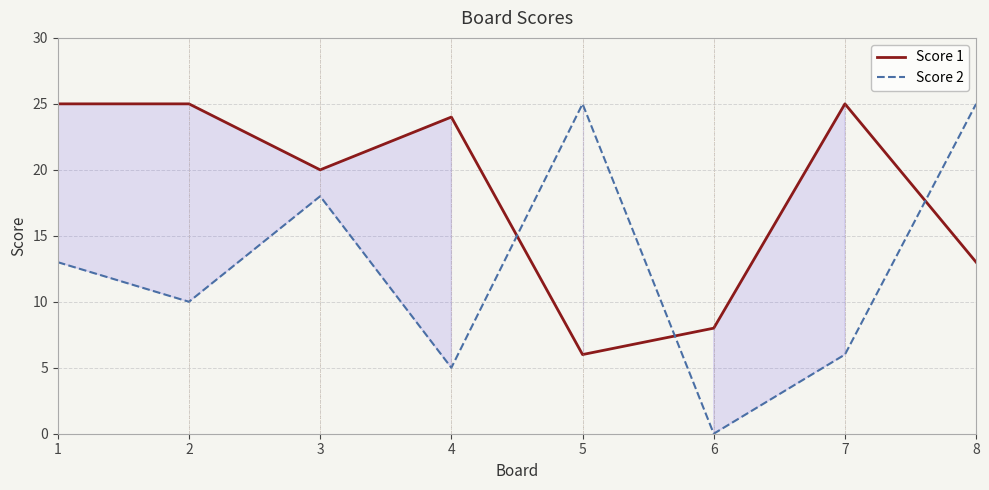

Which series has the widest spread of values?

Score 2